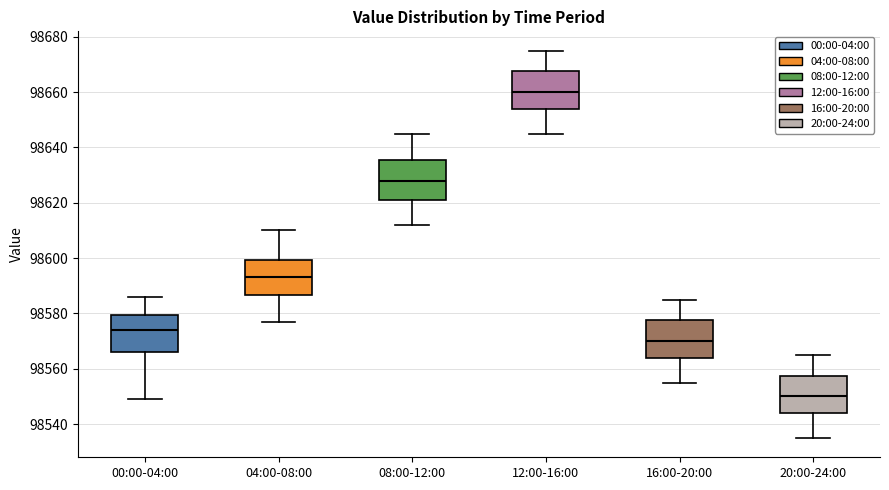

Which box has the lowest median line?

20:00-24:00